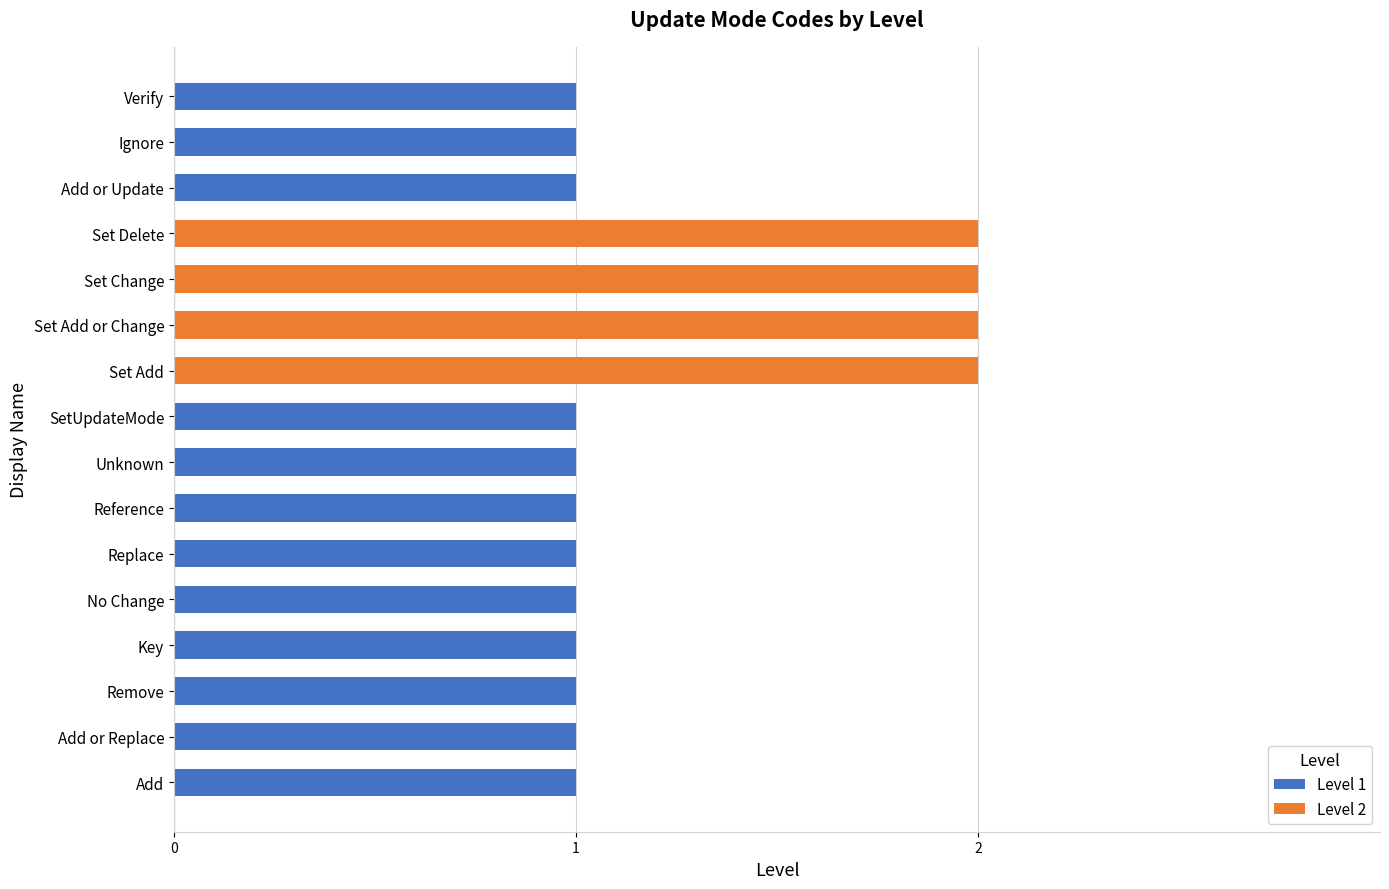

What is the label of the 7th bar from the right?

Set Add